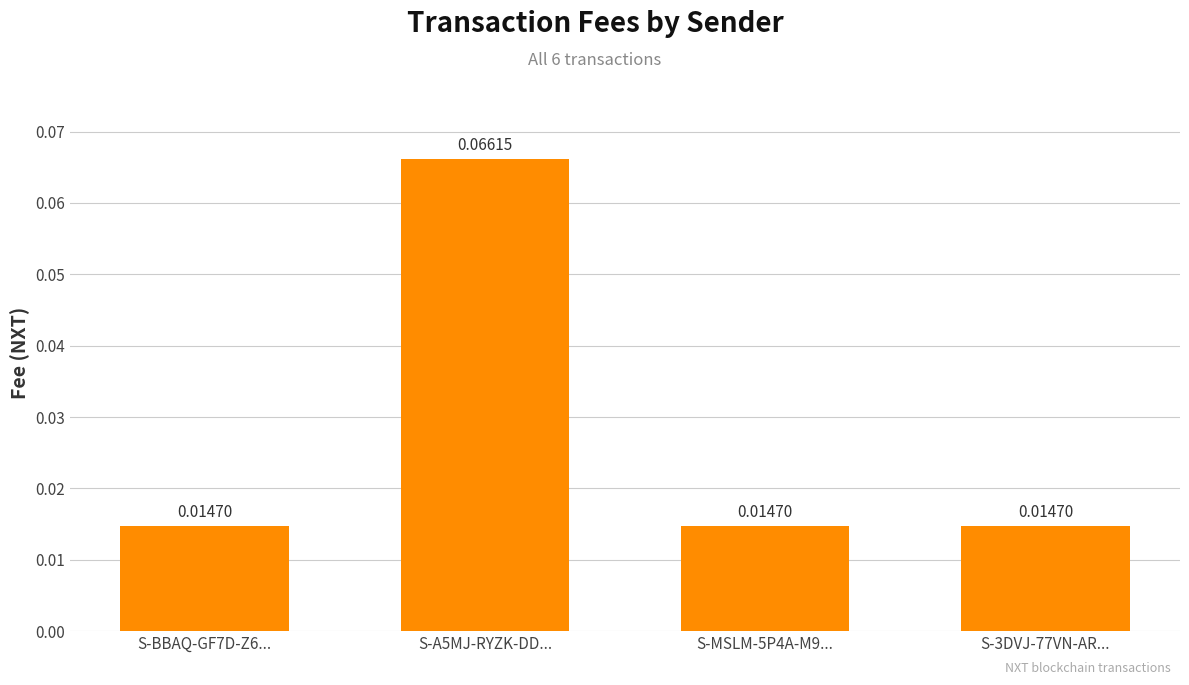

Between S-BBAQ-GF7D-Z6... and S-MSLM-5P4A-M9..., which is larger?

S-BBAQ-GF7D-Z6...